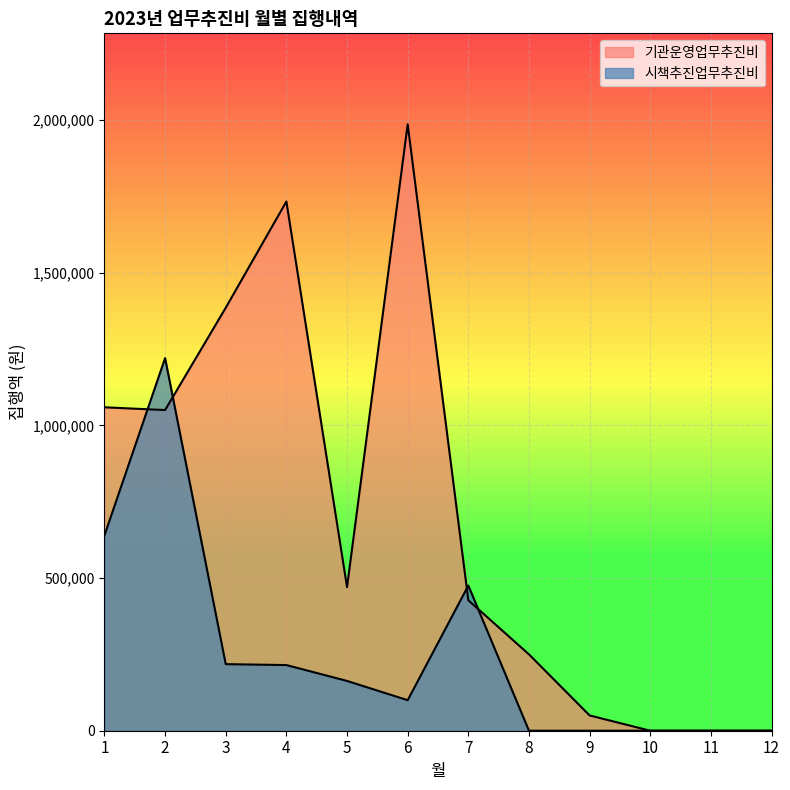

What is the approximate value of 시책추진업무추진비 at 2?

1220000